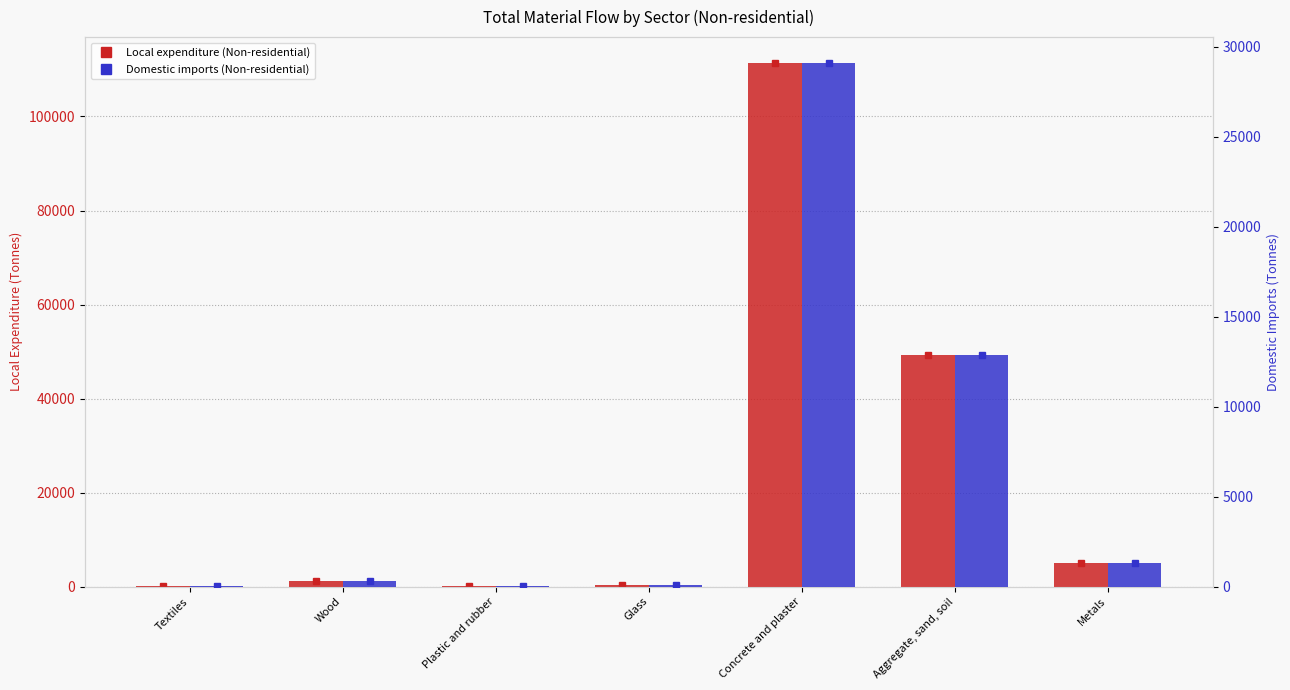

List the series in order of their peak value, lowest first.

Domestic imports (Non-residential), Local expenditure (Non-residential)